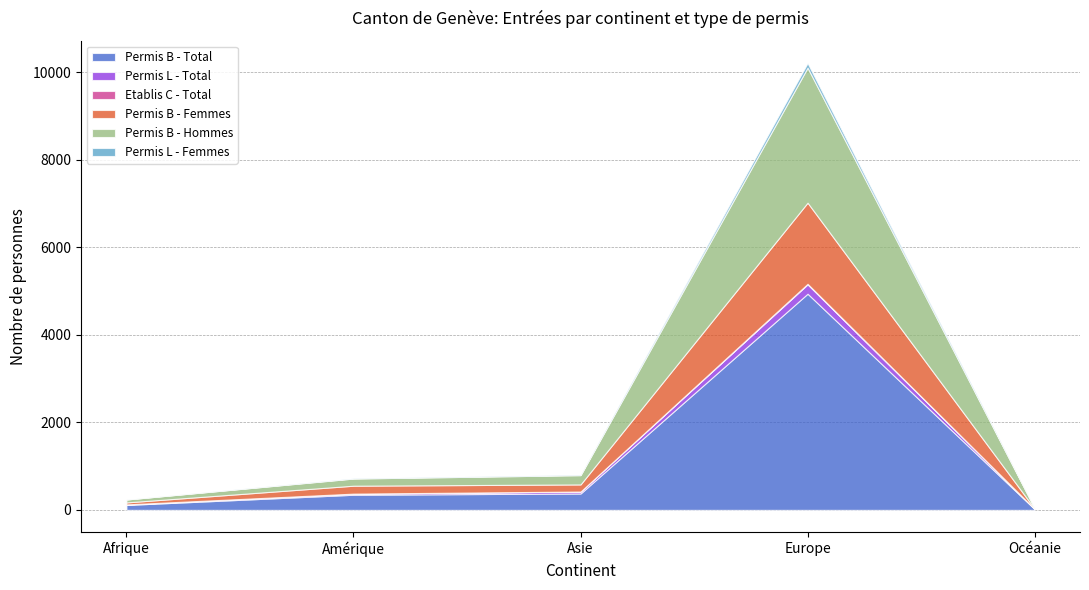

True or false: Permis B - Femmes has a value of 5 at Océanie.

True